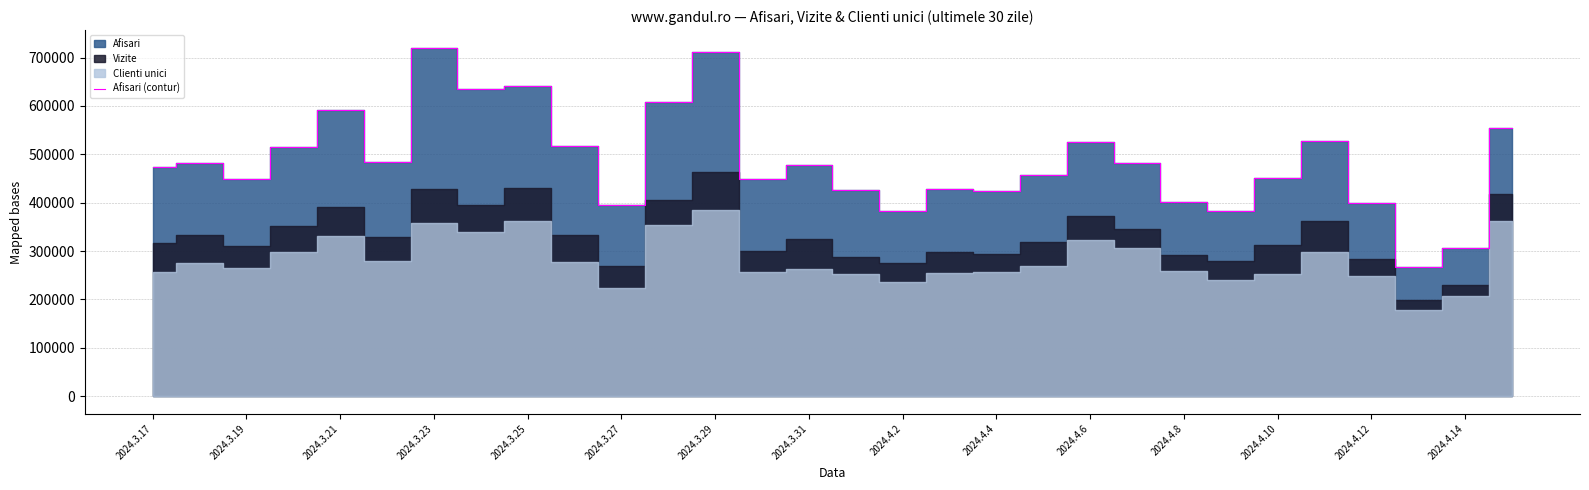

What is the maximum value for Afisari (contur)?

720657